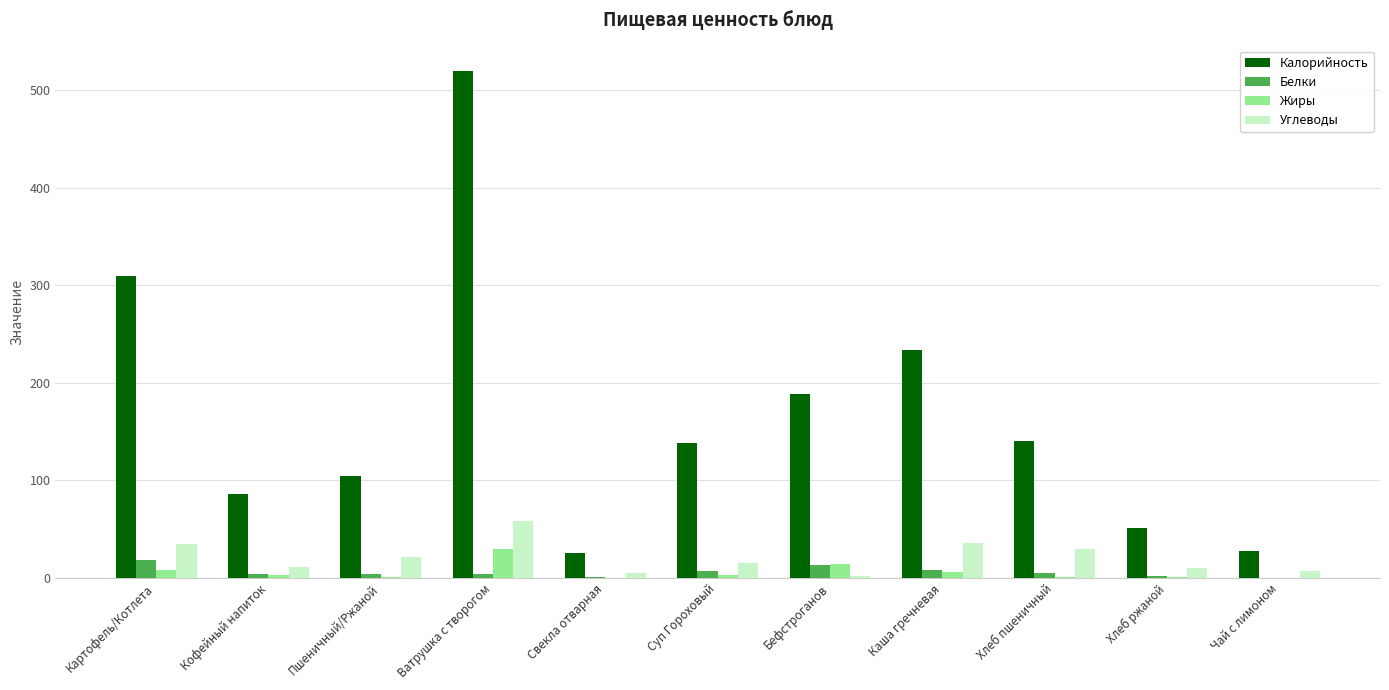

Between Свекла отварная and Каша гречневая, which series saw the biggest shift?

Калорийность